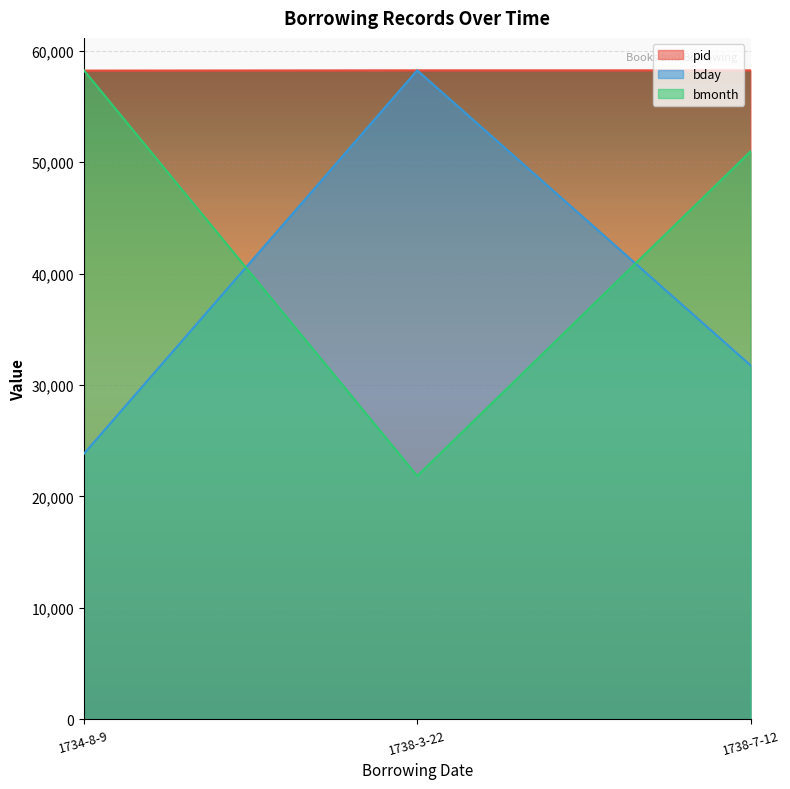

The value of pid at 1738-7-12 is 58245.0. True or false?

True